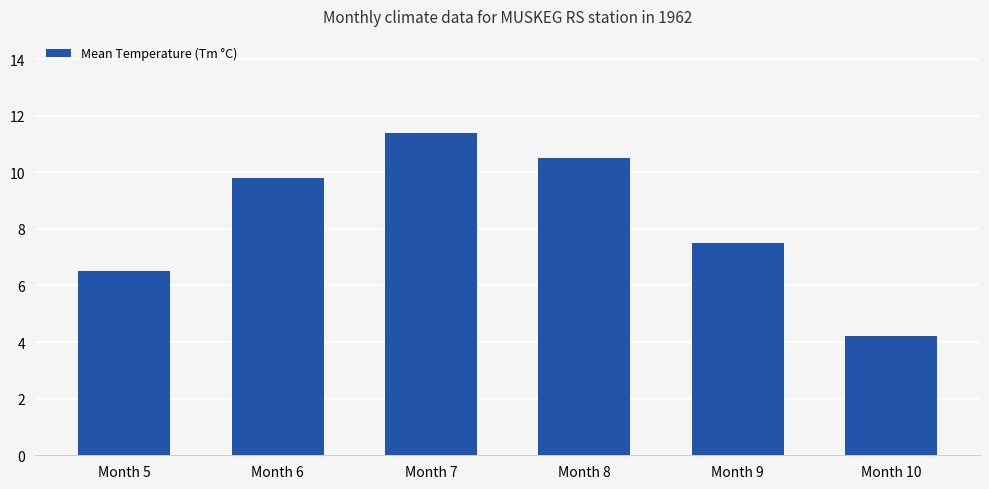

What is the maximum value shown in the chart?

11.4